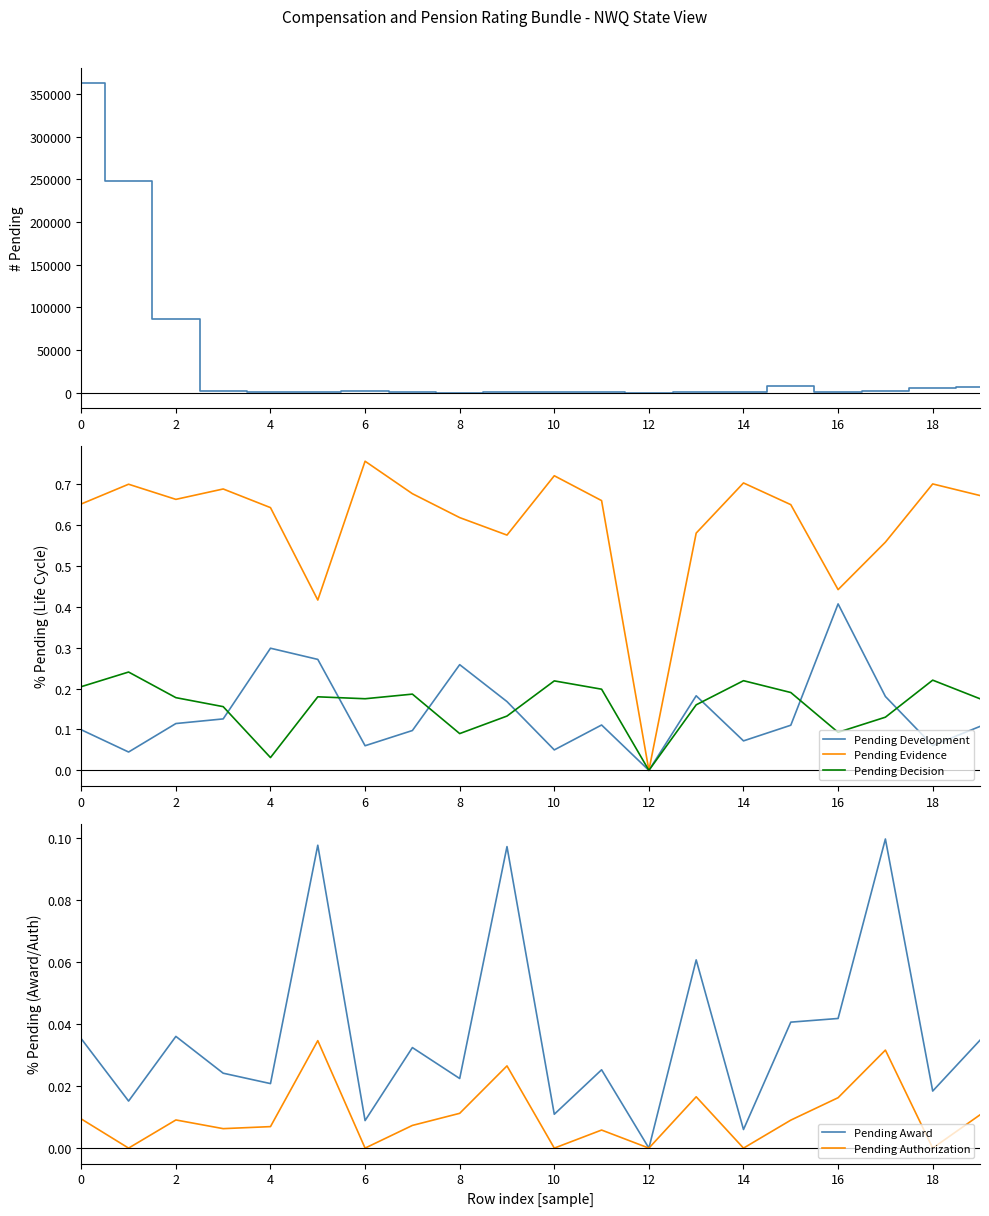

At which label does Pending Evidence reach its peak?

6